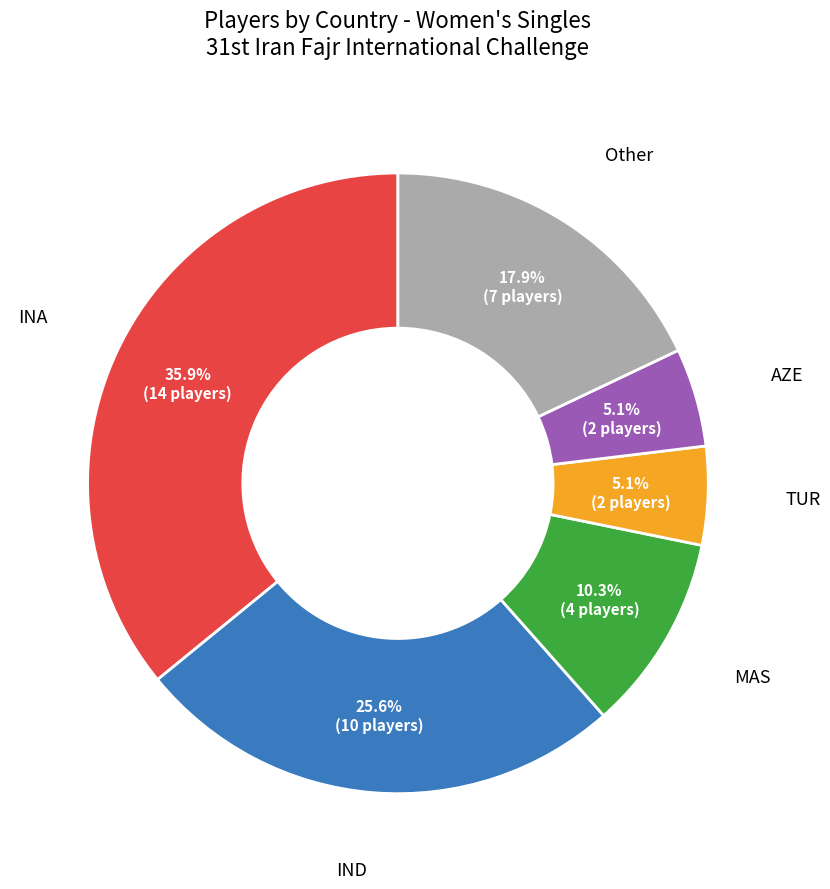

Is there a majority slice in this chart?

No